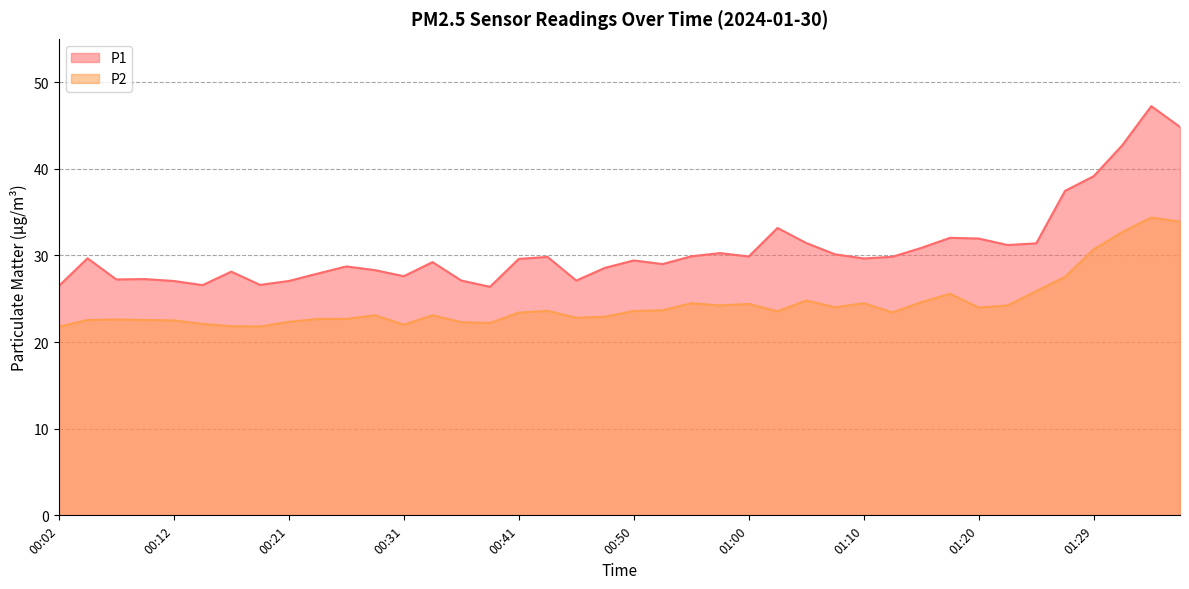

What is the average value of the P1 series?

30.7